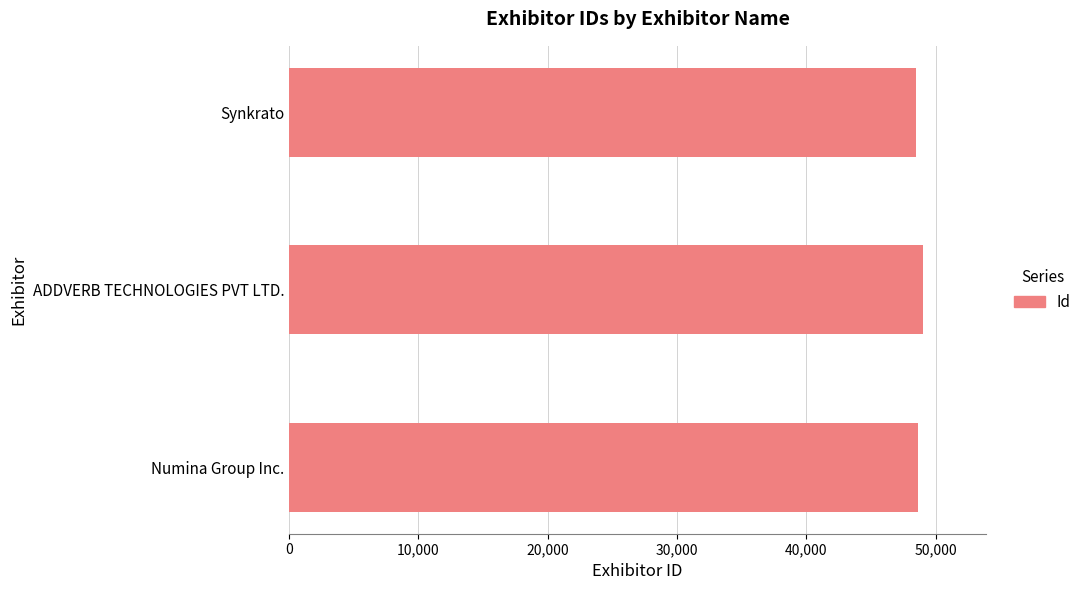

What value does the data have at Synkrato?

48482